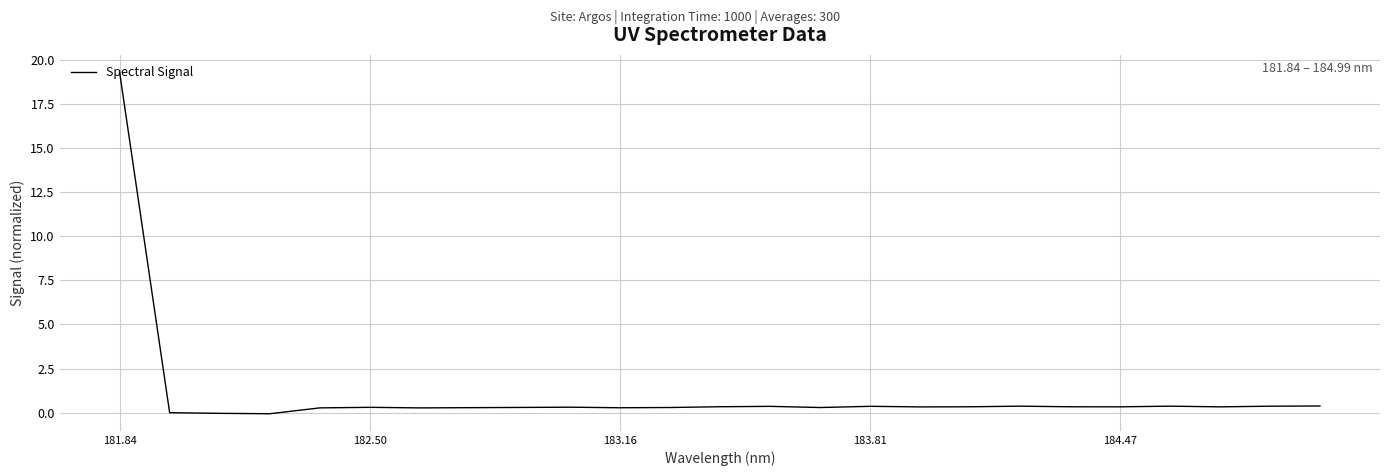

What is the difference between the maximum and minimum values?

19.4